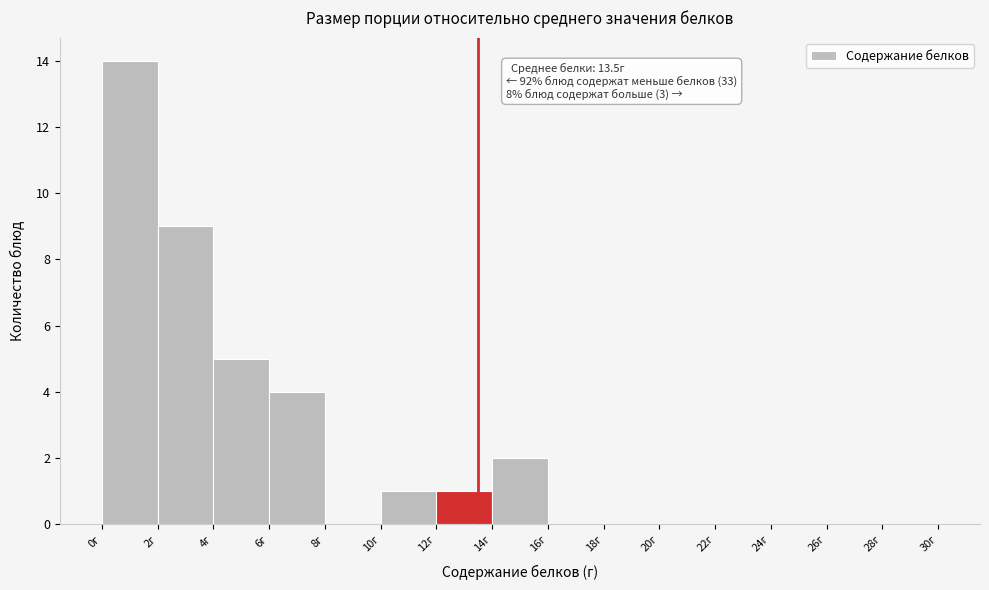

Over which range of the x-axis is the bar tallest?

0 to 2